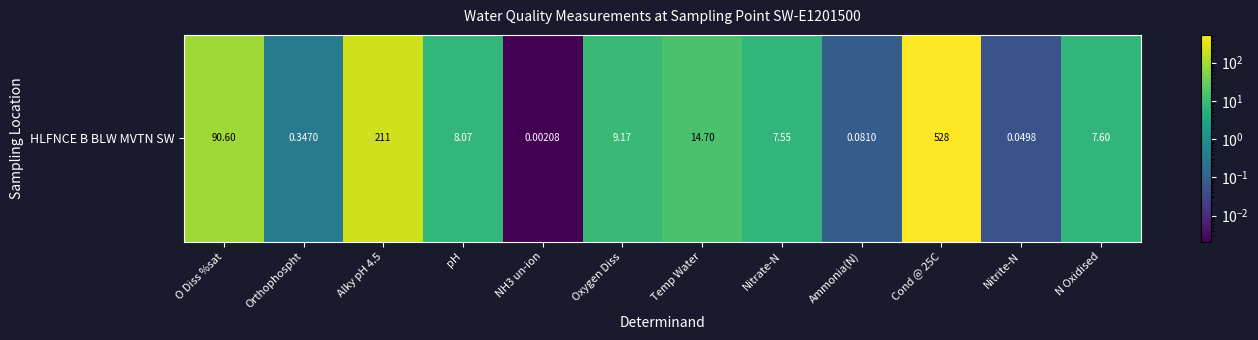

The value at Alky pH 4.5 is 309.2. True or false?

False